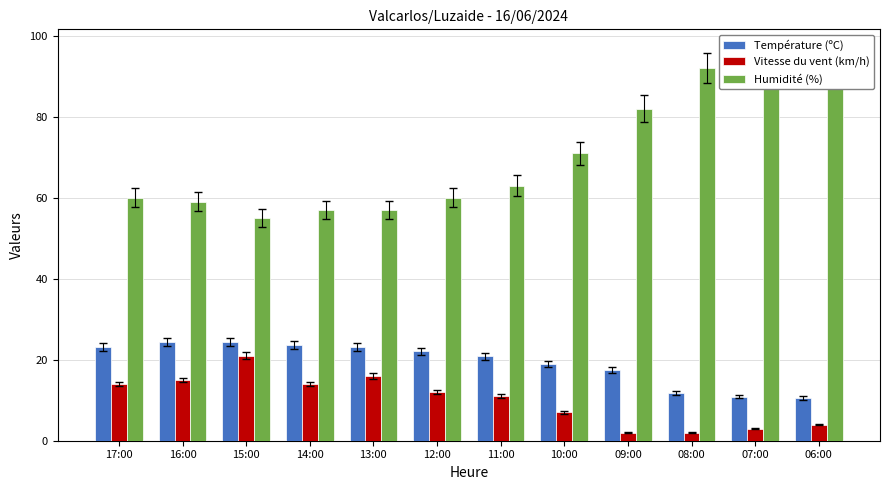

List the series in order of their overall mean, lowest first.

Vitesse du vent (km/h), Température (ºC), Humidité (%)